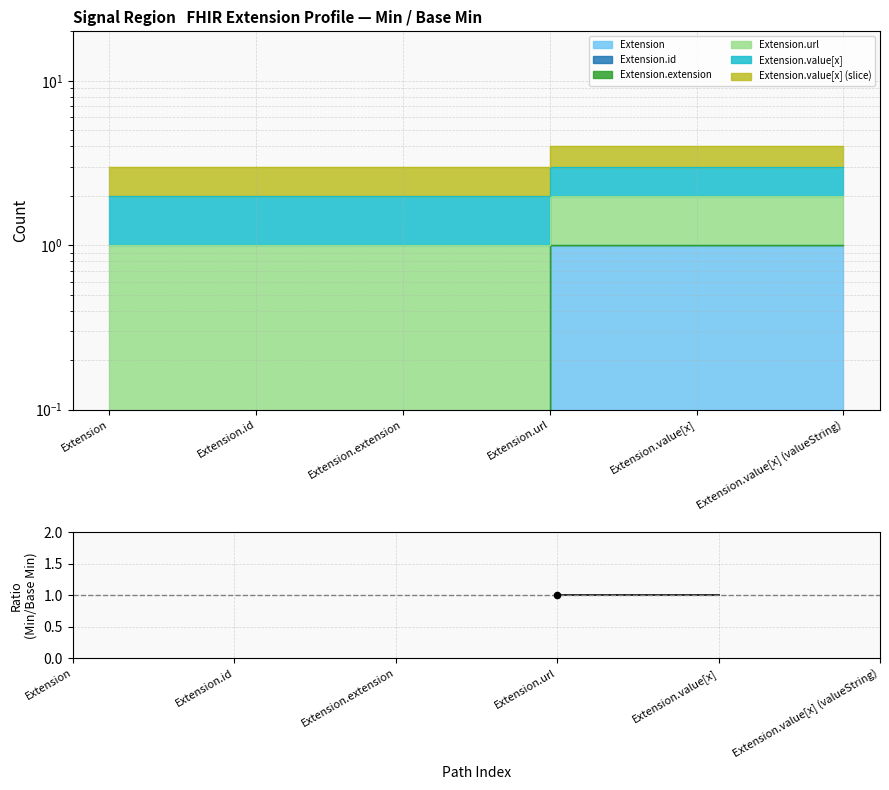

Between Extension.value[x] (valueString) and Extension.url, which is larger?

Extension.url